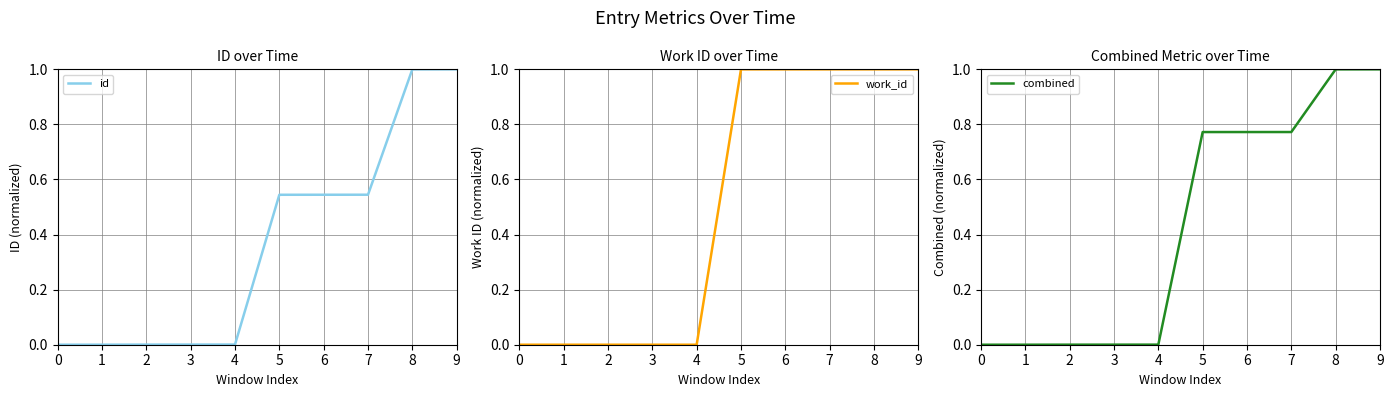

The value of work_id at 2 is 0.3. True or false?

False